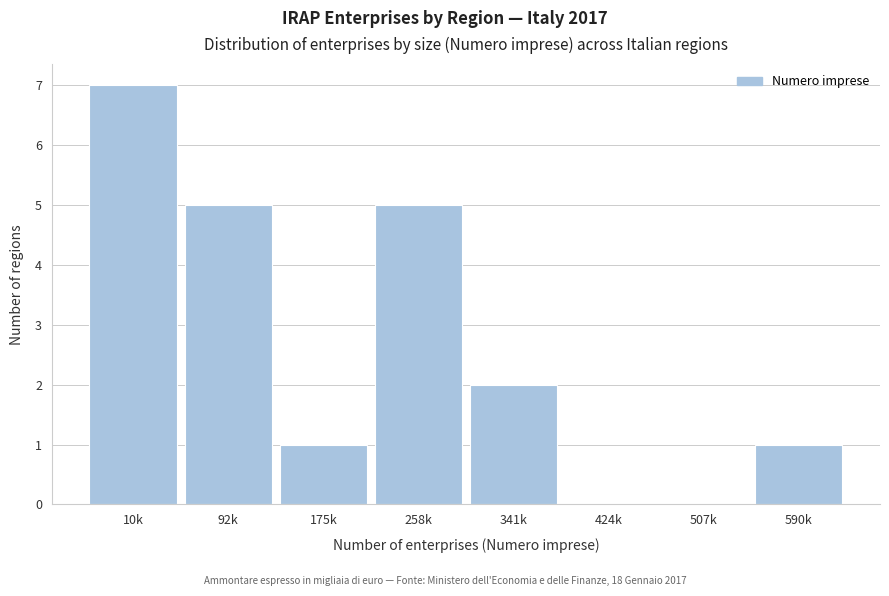

Reading left to right, extract all data points from this chart.

10k=7	92k=5	175k=1	258k=5	341k=2	424k=0	507k=0	590k=1